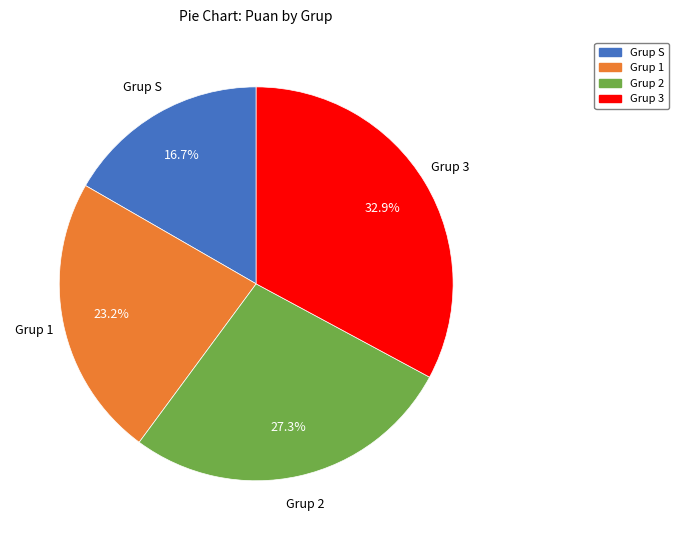

Does Grup 1 account for over 50% of the chart?

No